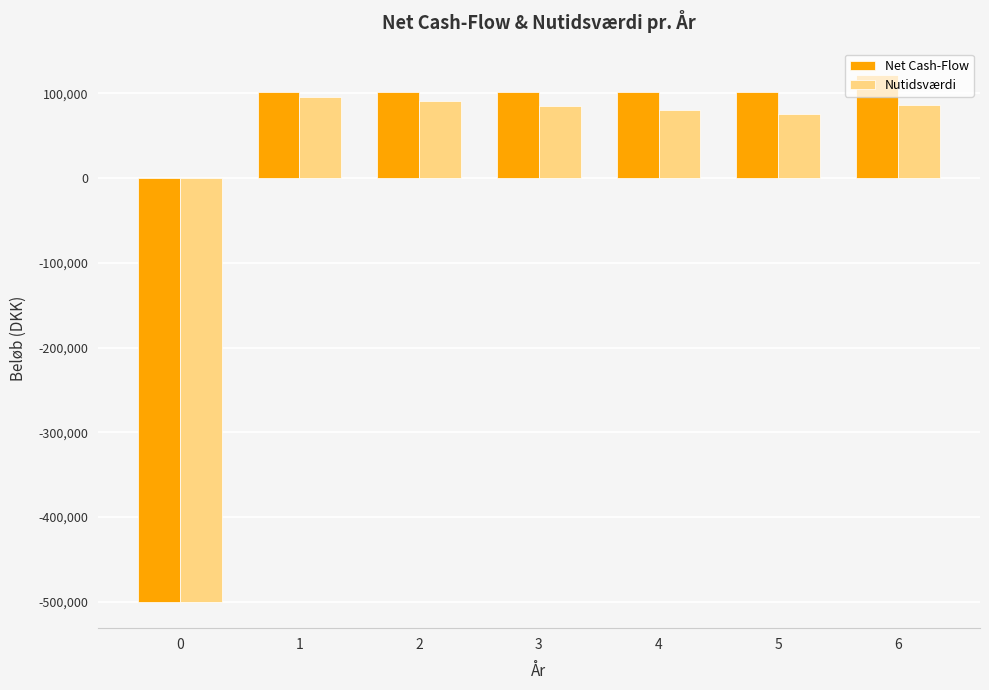

What is the value of the Nutidsværdi bar at the 3rd from the left?

90600.5